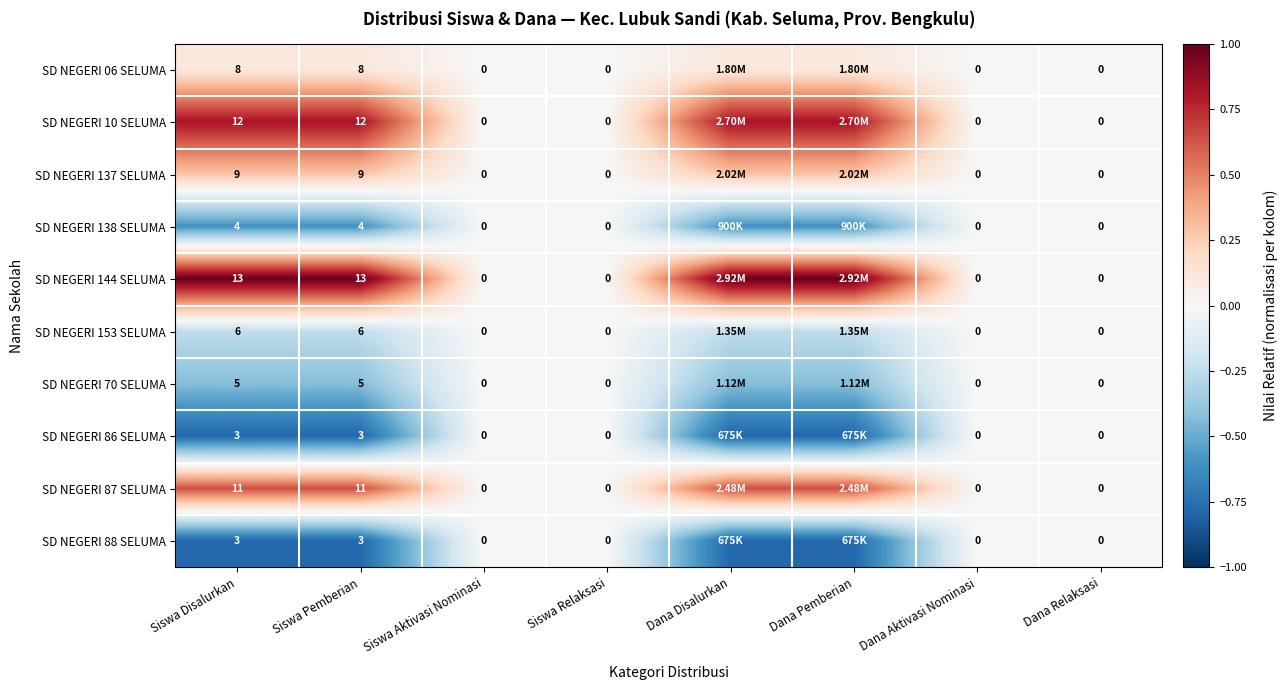

The value of SD NEGERI 88 SELUMA at Siswa Relaksasi is 0.5. True or false?

False